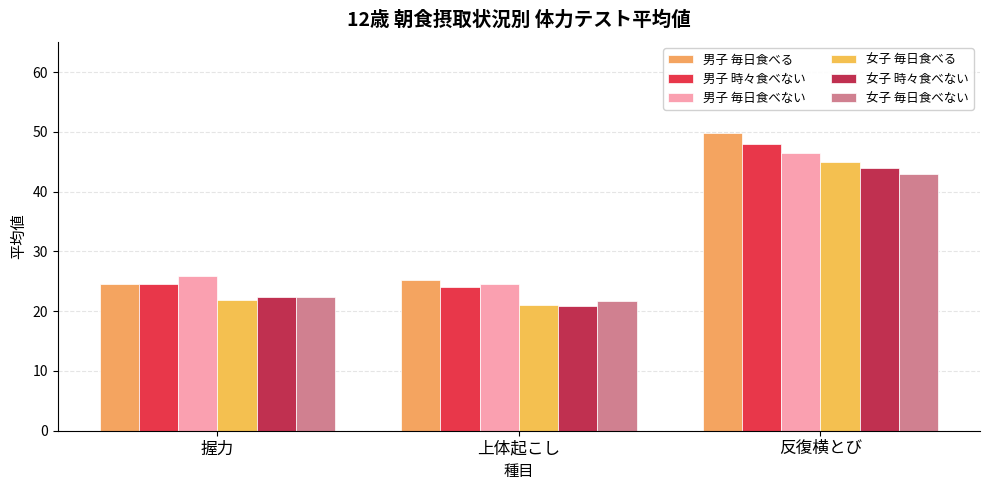

At which category does the chart reach its minimum across all series?

上体起こし